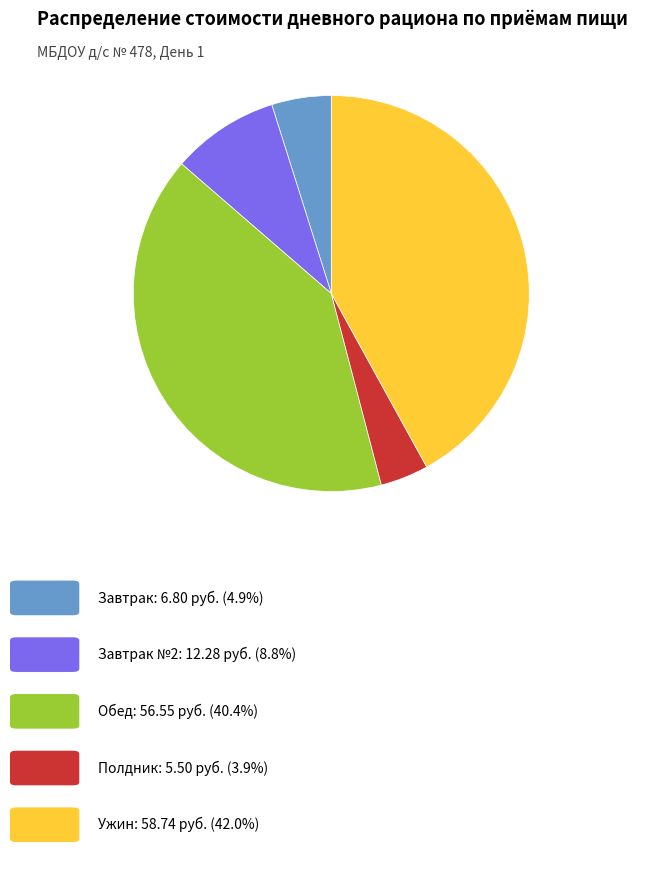

Is there any slice that represents more than half of the pie?

No